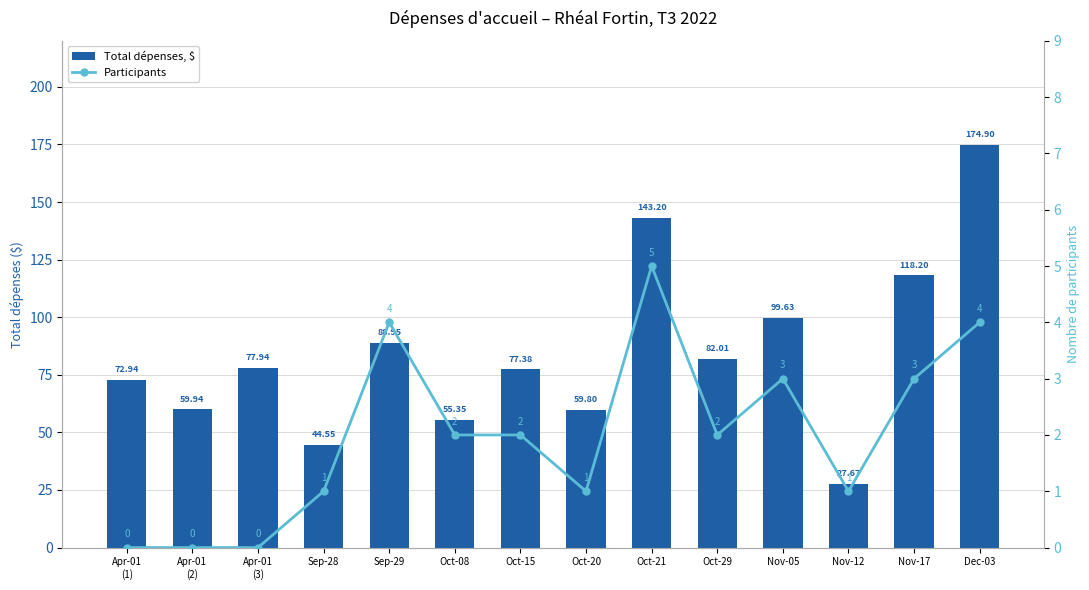

Are the bars horizontal?

No